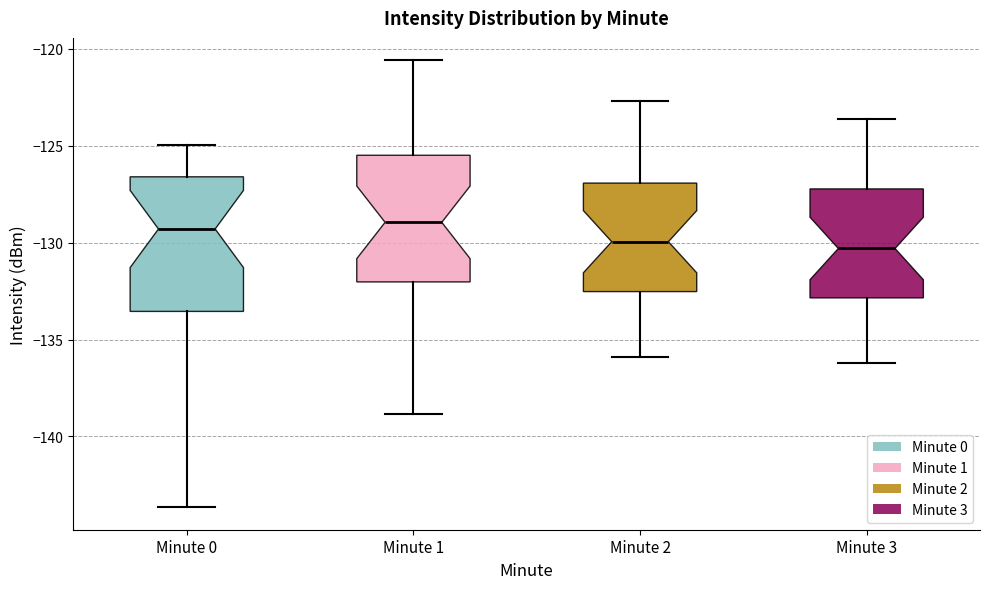

Reading left to right, transcribe this box plot: for each box, give where its median line is, the range the box spans, and where its two whiskers end, as read against the y-axis. The values are not printed on the chart, so give them approximately, as read against the axis.

Minute 0: median -129.5, box -133.5 to -126.5, whiskers -143.5 to -125.0
Minute 1: median -129.0, box -132.0 to -125.5, whiskers -139.0 to -120.5
Minute 2: median -130.0, box -132.5 to -127.0, whiskers -136.0 to -122.5
Minute 3: median -130.5, box -133.0 to -127.0, whiskers -136.0 to -123.5